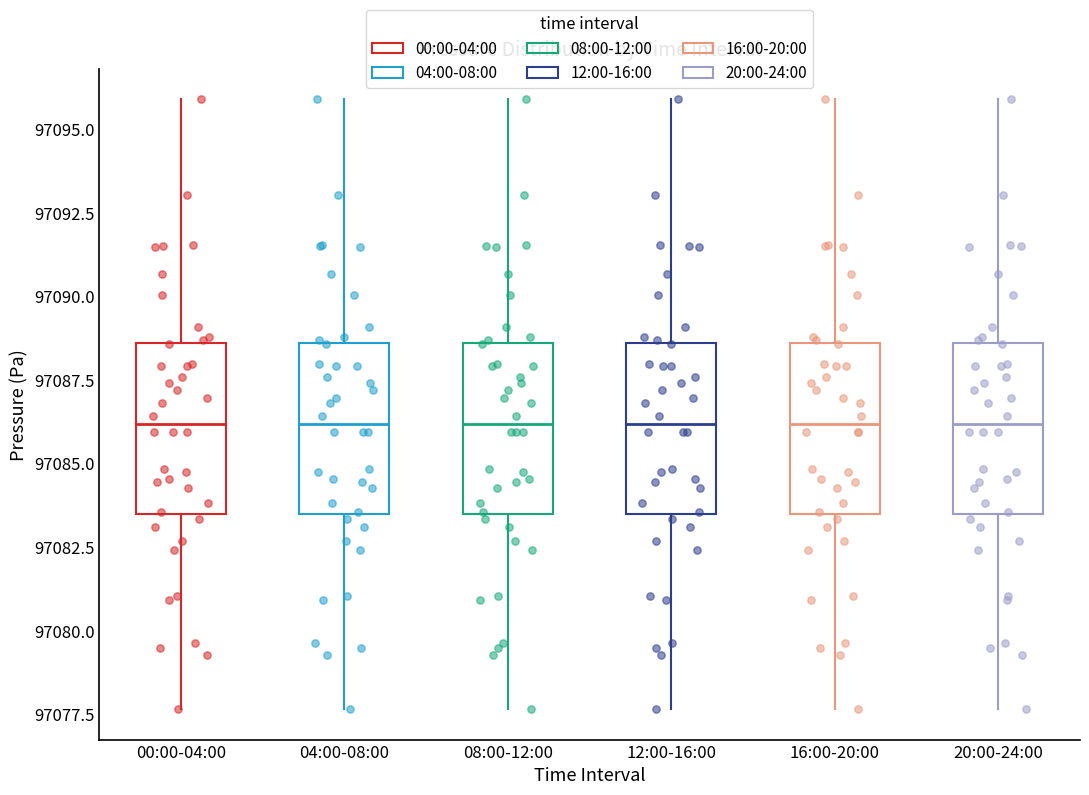

Reading left to right, transcribe this box plot: for each box, give where its median line is, the range the box spans, and where its two whiskers end, as read against the y-axis. The values are not printed on the chart, so give them approximately, as read against the axis.

00:00-04:00: median 97086.0, box 97083.5 to 97088.5, whiskers 97077.5 to 97096.0
04:00-08:00: median 97086.0, box 97083.5 to 97088.5, whiskers 97077.5 to 97096.0
08:00-12:00: median 97086.0, box 97083.5 to 97088.5, whiskers 97077.5 to 97096.0
12:00-16:00: median 97086.0, box 97083.5 to 97088.5, whiskers 97077.5 to 97096.0
16:00-20:00: median 97086.0, box 97083.5 to 97088.5, whiskers 97077.5 to 97096.0
20:00-24:00: median 97086.0, box 97083.5 to 97088.5, whiskers 97077.5 to 97096.0